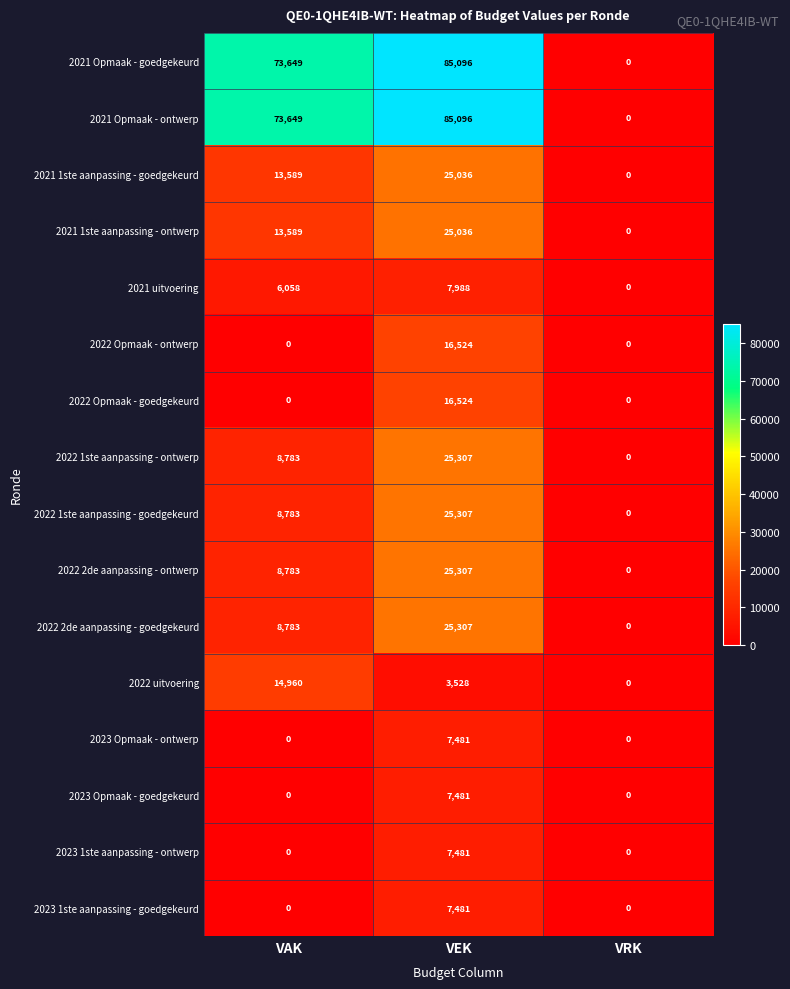

At which category is the sum across all series the highest?

VEK